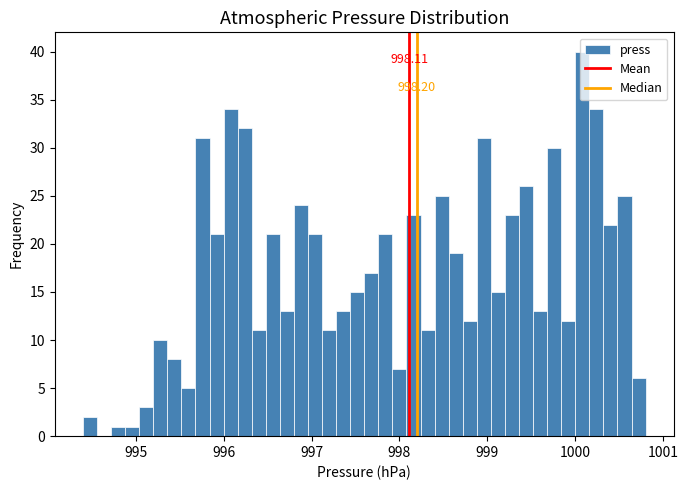

Read against the x-axis, roughly where is the centre of the tallest bar?

1000.1